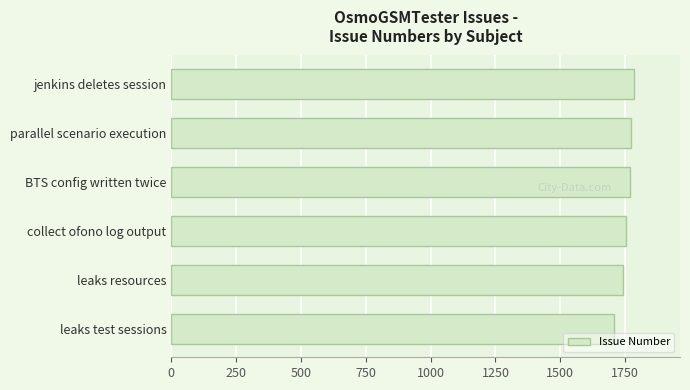

What is the sum of the values at leaks resources and BTS config written twice?

3510